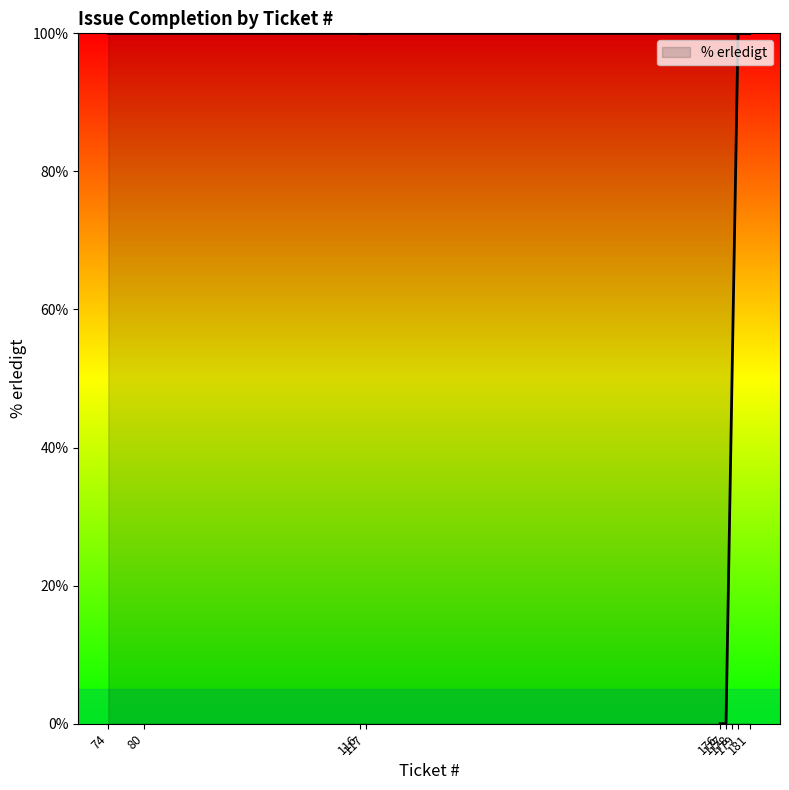

True or false: there are more than 2 points higher than both neighbors.

False